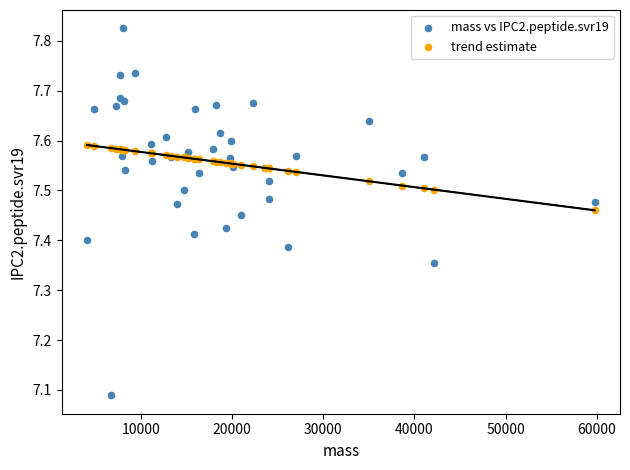

Which series contains the highest Y value?

mass vs IPC2.peptide.svr19